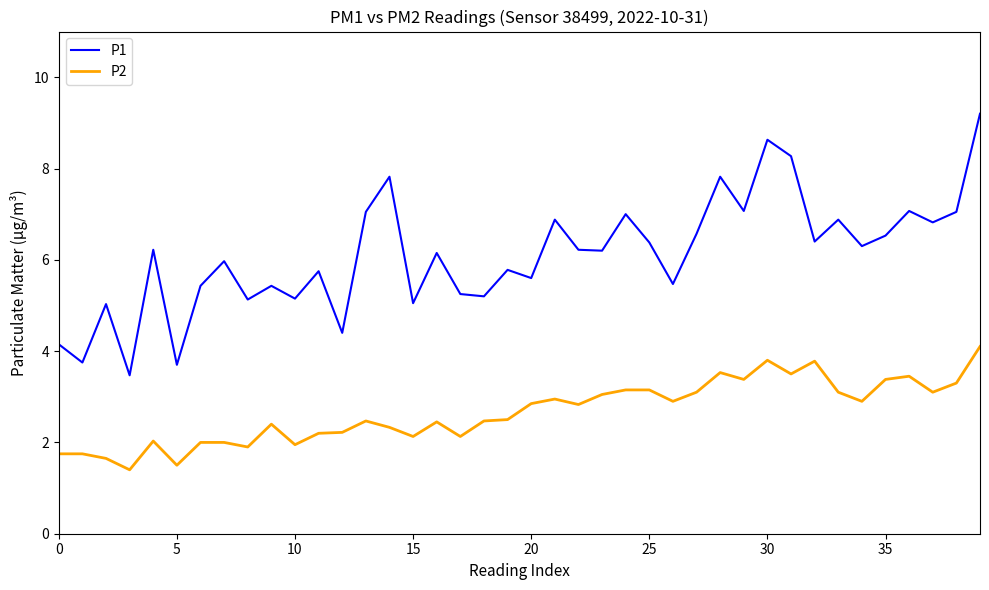

True or false: P2 and P1 cross at least once.

False